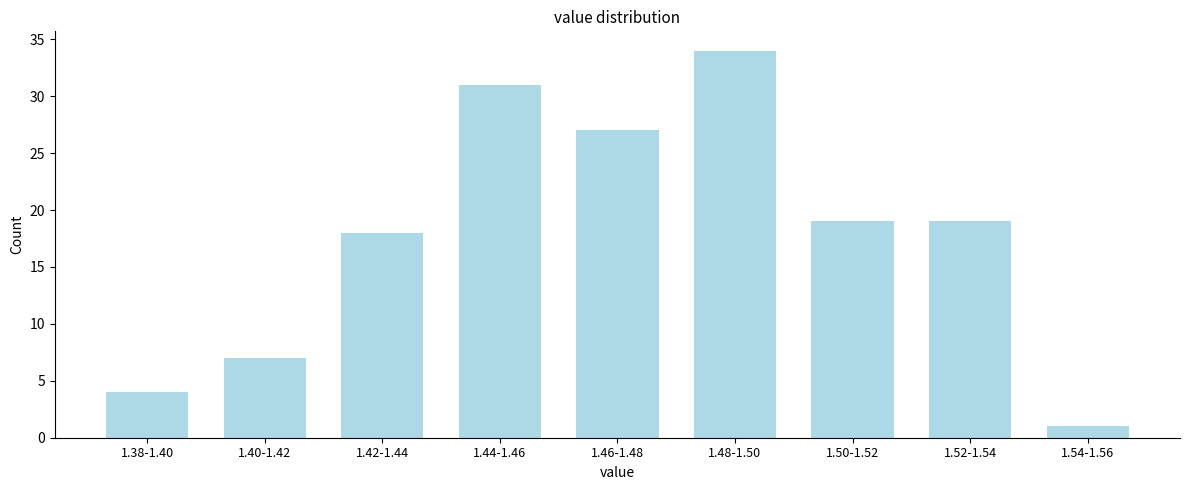

Reading left to right, transcribe all the data shown in this chart.

4	7	18	31	27	34	19	19	1